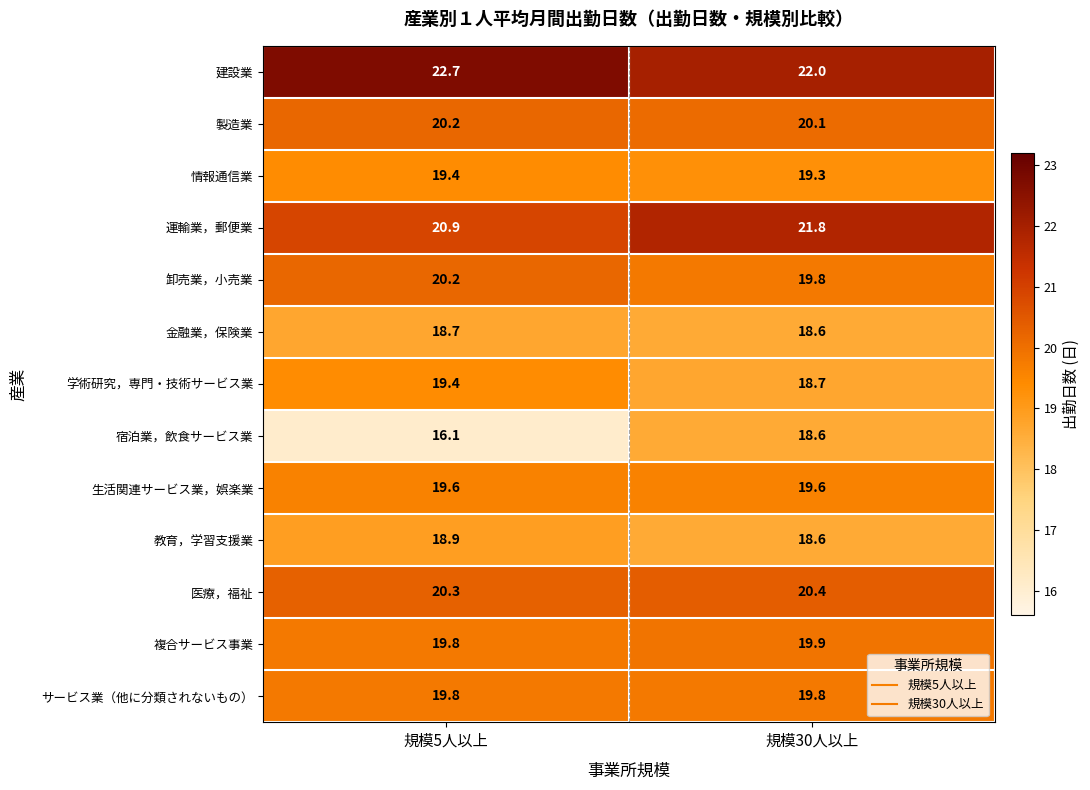

What is the minimum value shown in the chart?

16.1